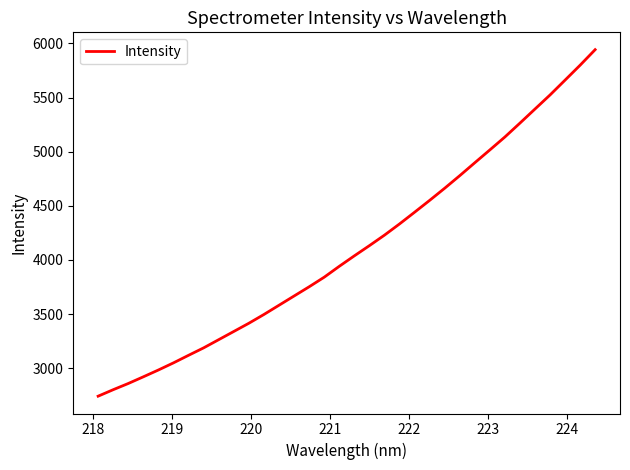

What is the greatest value displayed?

5942.2